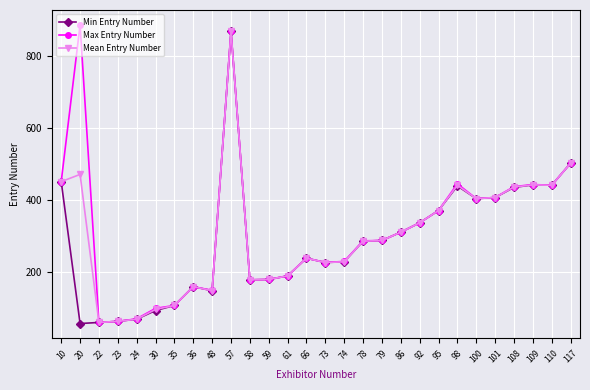

What is the difference between the highest and lowest values at 98?

6